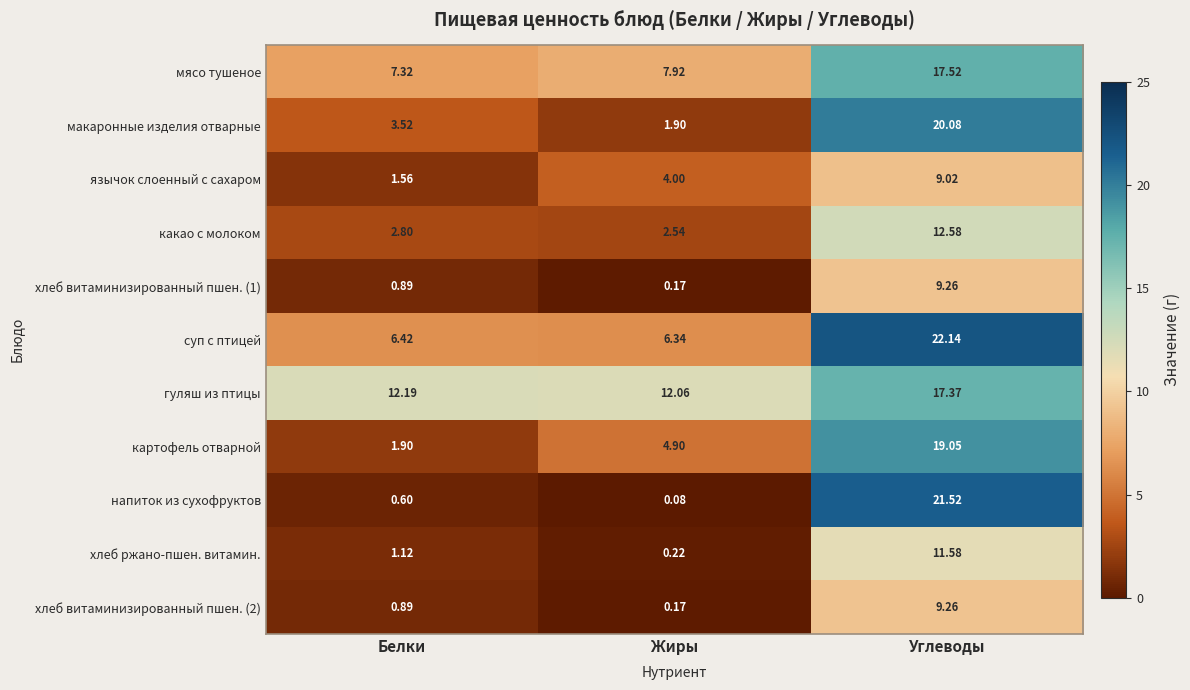

Which series has the largest range (max minus min)?

напиток из сухофруктов